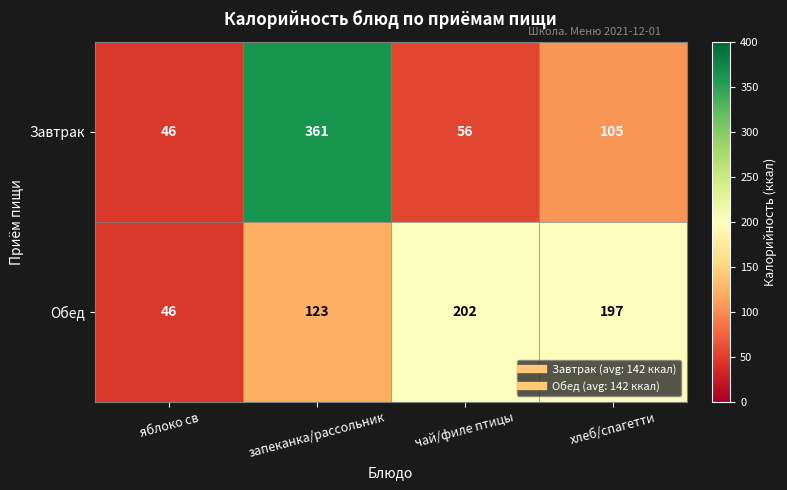

Where does the Завтрак series first go above 105?

запеканка/рассольник